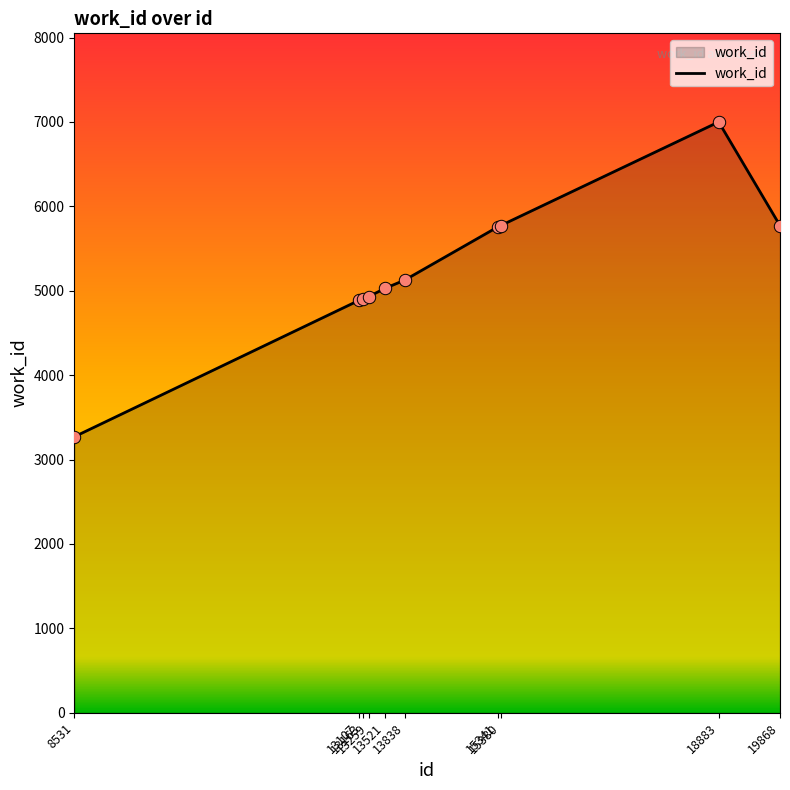

What is the change in value from 13163 to 19868?

+864